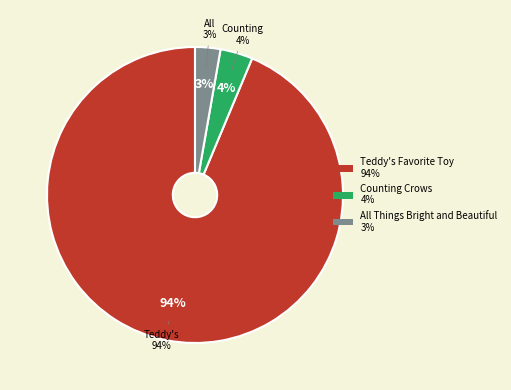

What percentage do All Things Bright and Beautiful and Counting Crows together represent?

6.3%